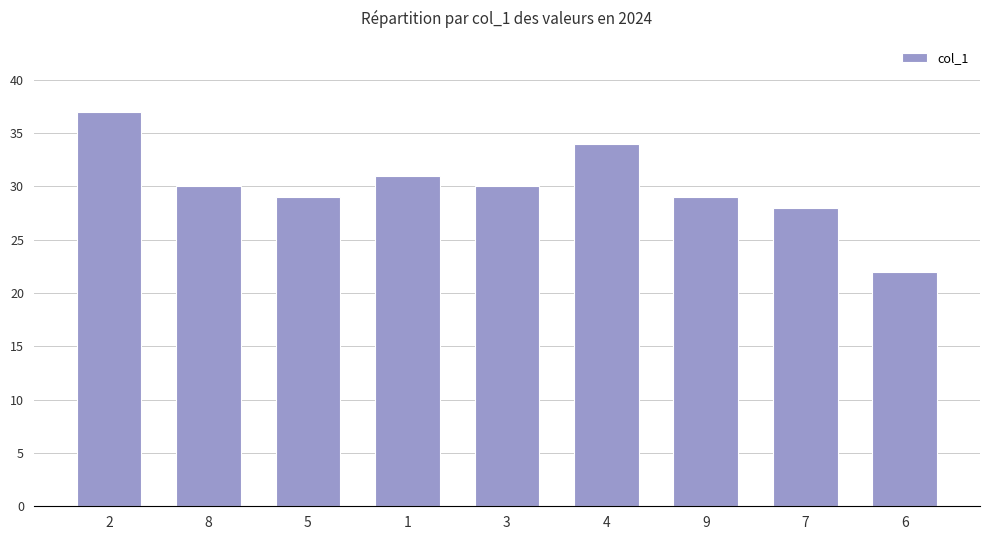

What is the sum of the values at 9 and 5?

58